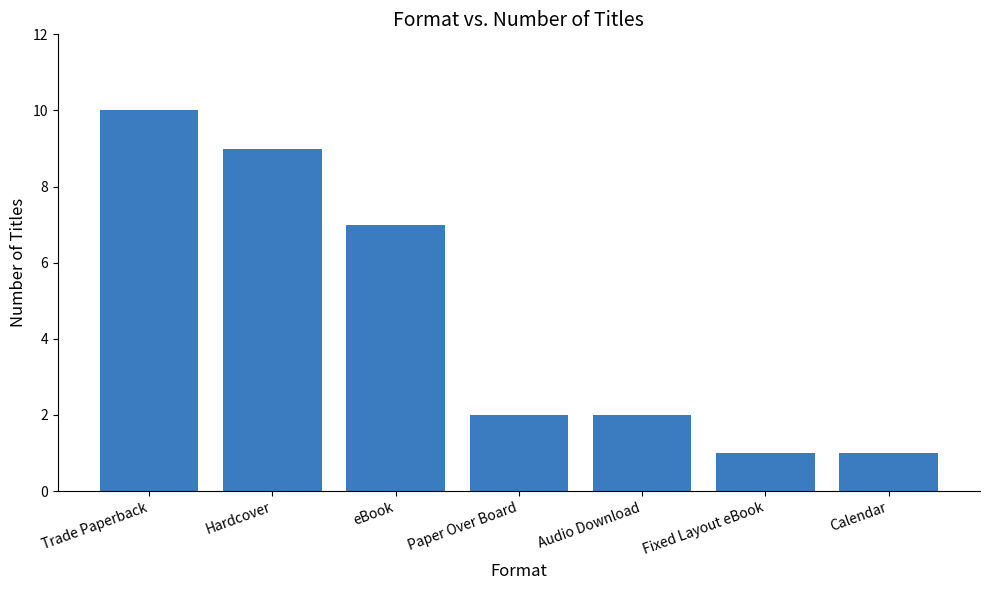

What is the change in value from eBook to Fixed Layout eBook?

-6